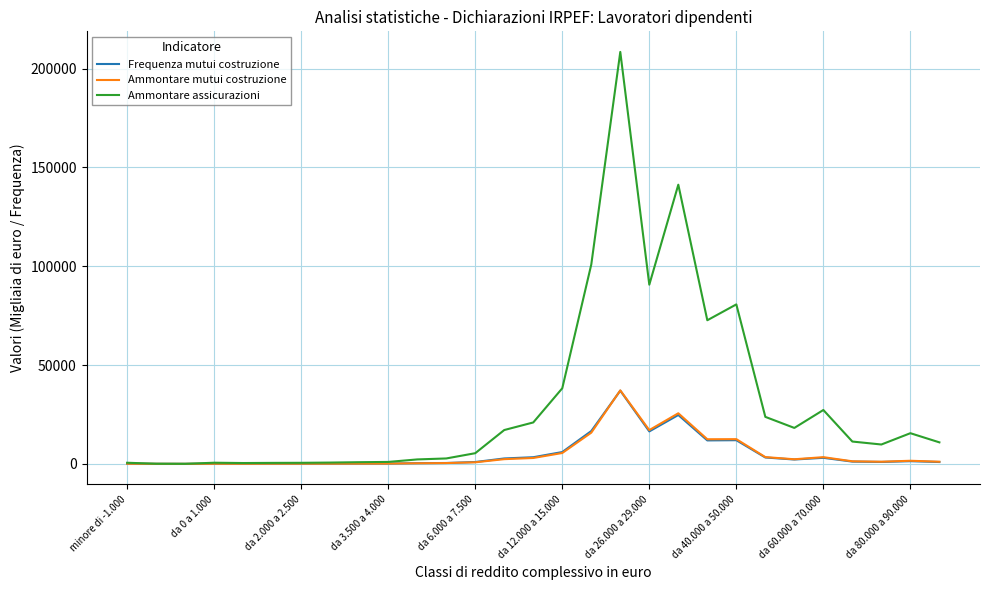

What is the maximum value for Frequenza mutui costruzione?

37022